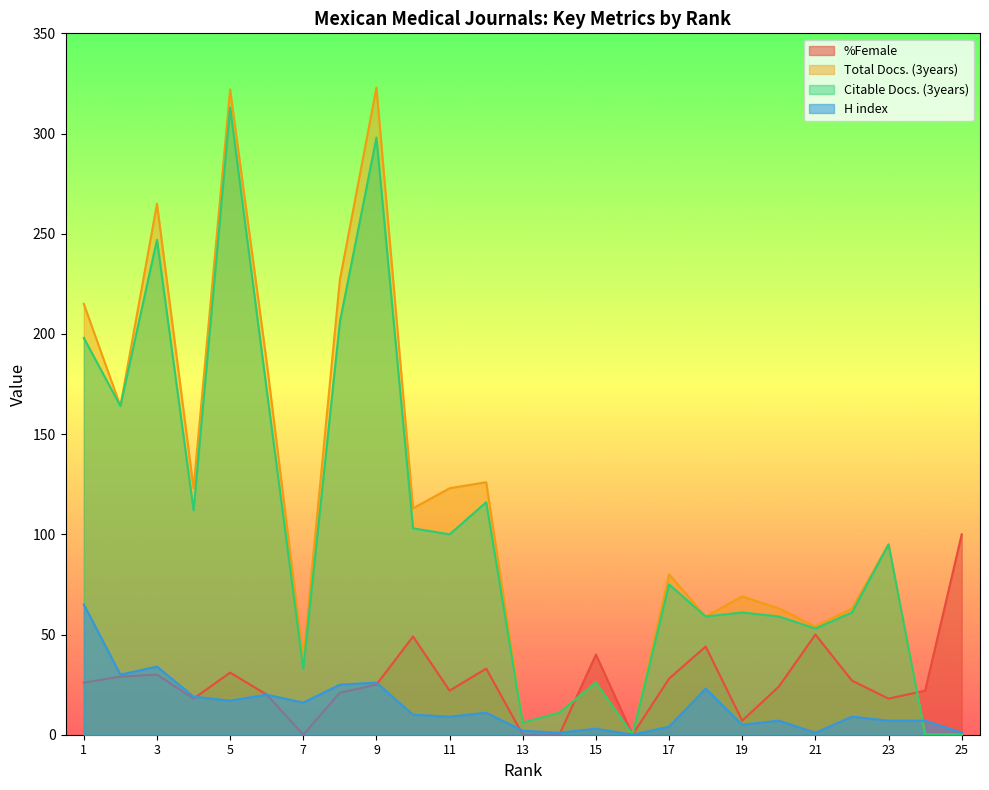

What is the sum of all Total Docs. (3years) values?

2751